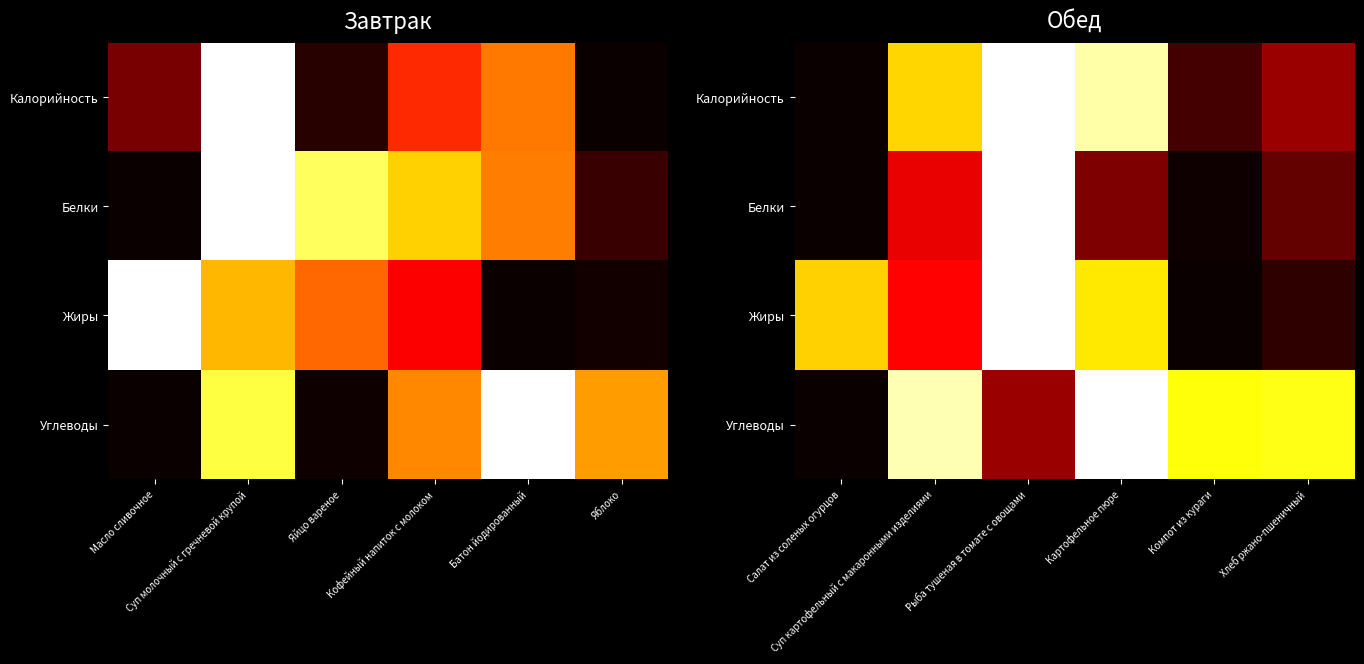

What is the total value across all series at Рыба тушеная в томате с овощами?

3.2